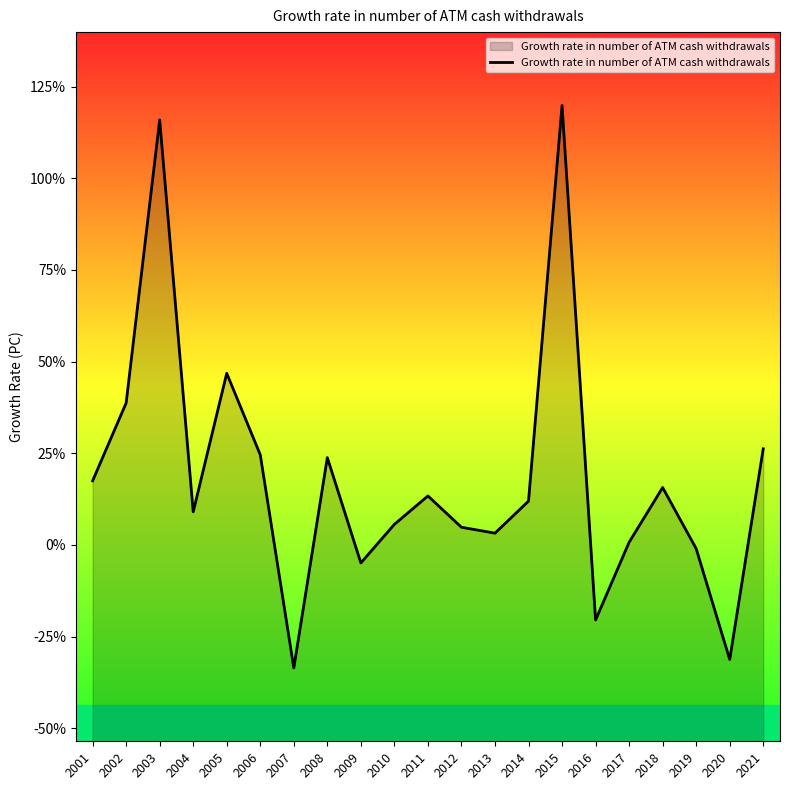

Is it true that the value at 2013 is 5.3?

False